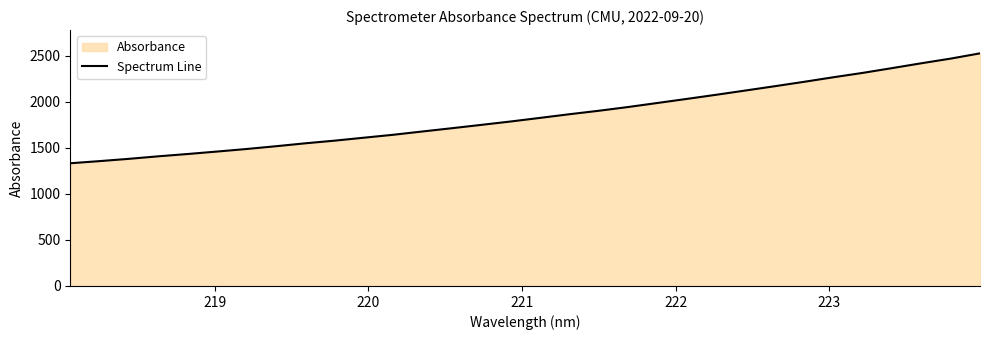

What is the difference between the maximum and minimum values?

1192.7